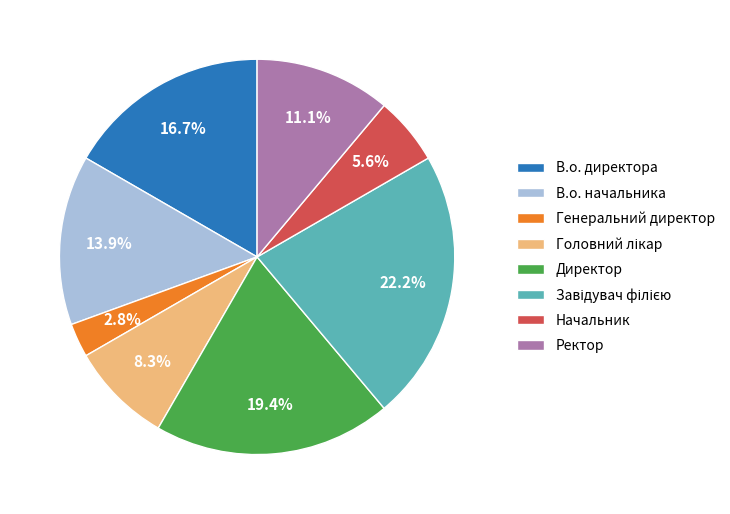

What is the ratio of the value at Начальник to the value at Ректор?

0.5